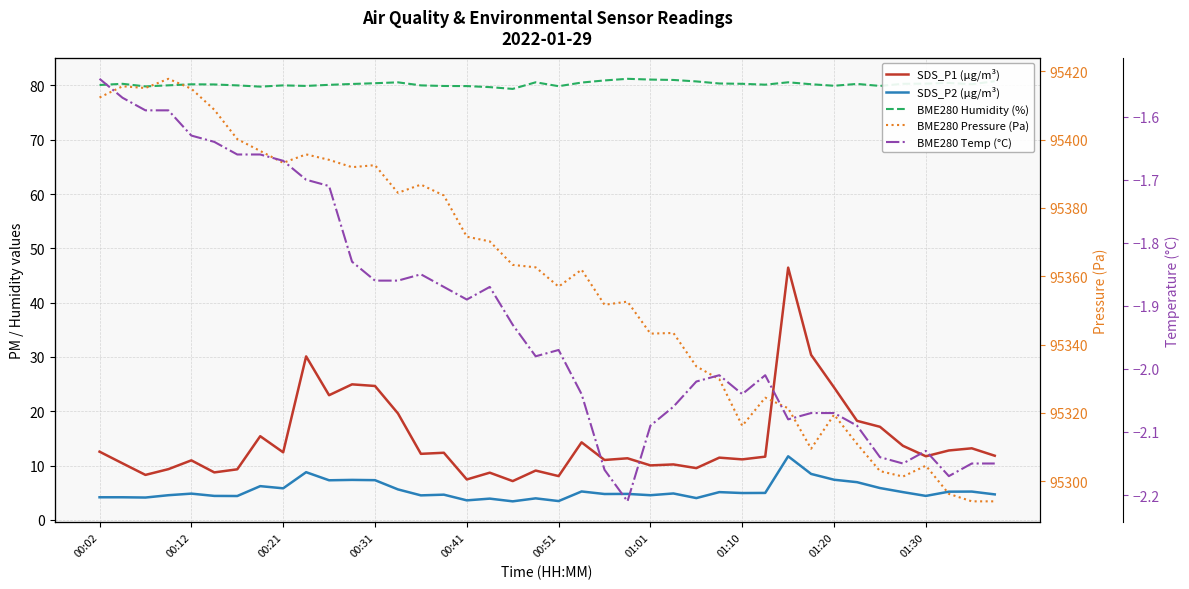

How many data points in BME280 Humidity (%) are less than 80?

10